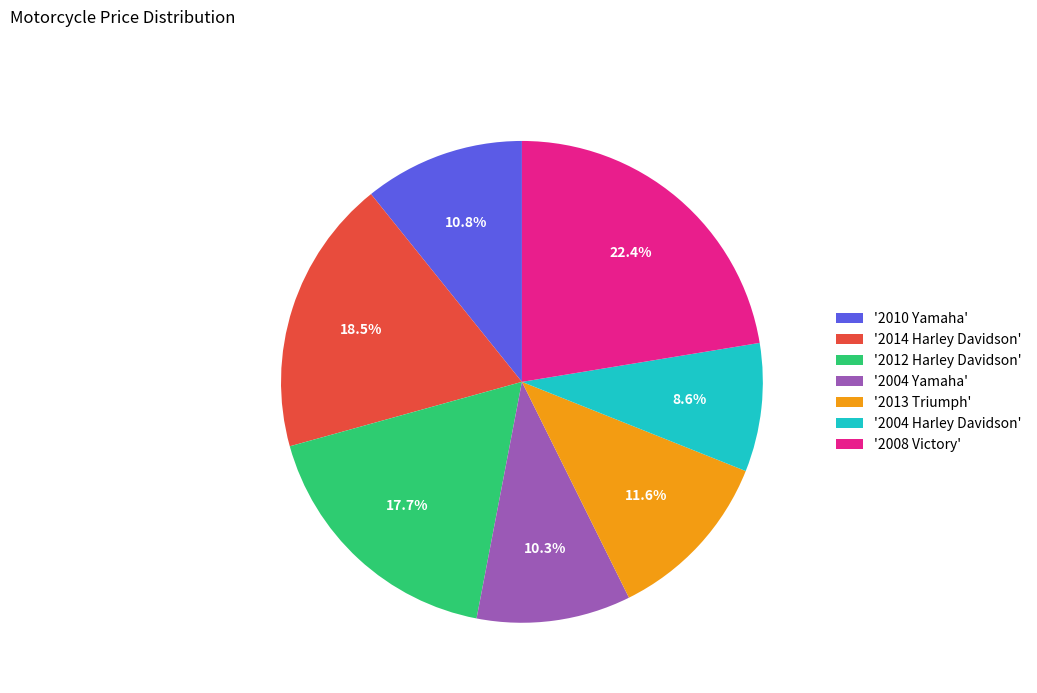

How many slices are in this pie chart?

7